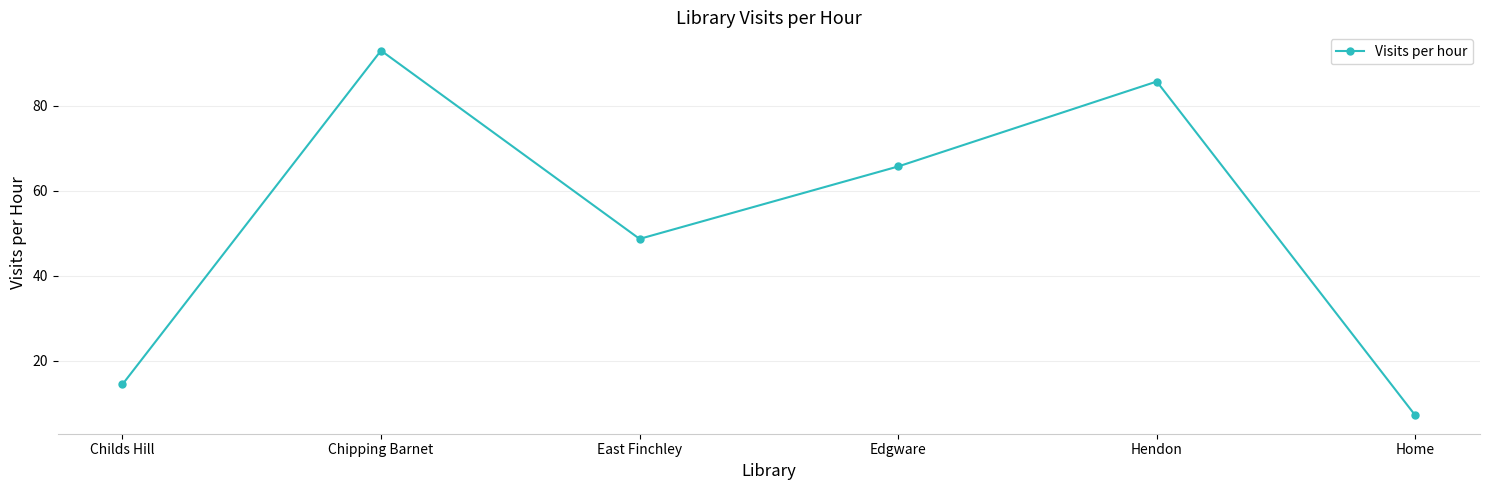

What is the change in value from Chipping Barnet to East Finchley?

-44.3